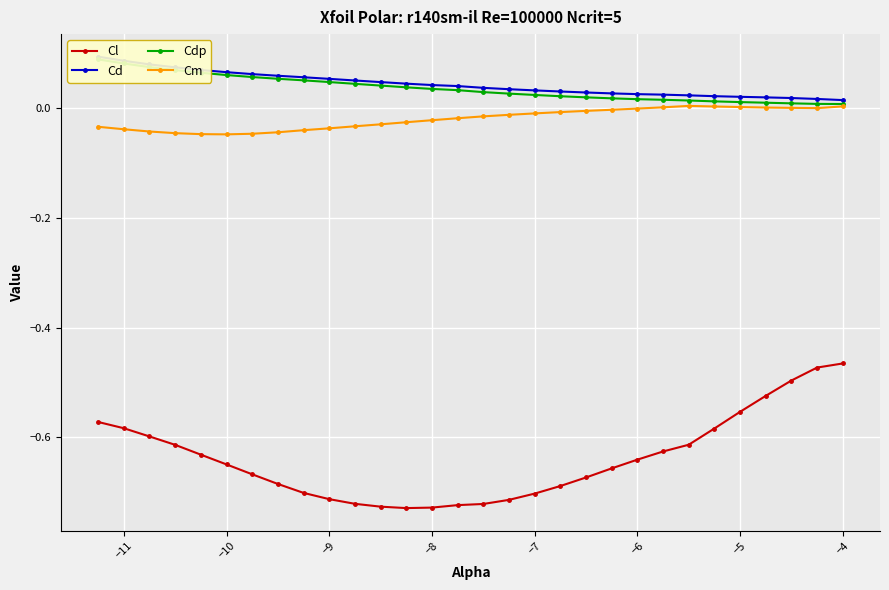

How many positive values does the Cm series have?

8